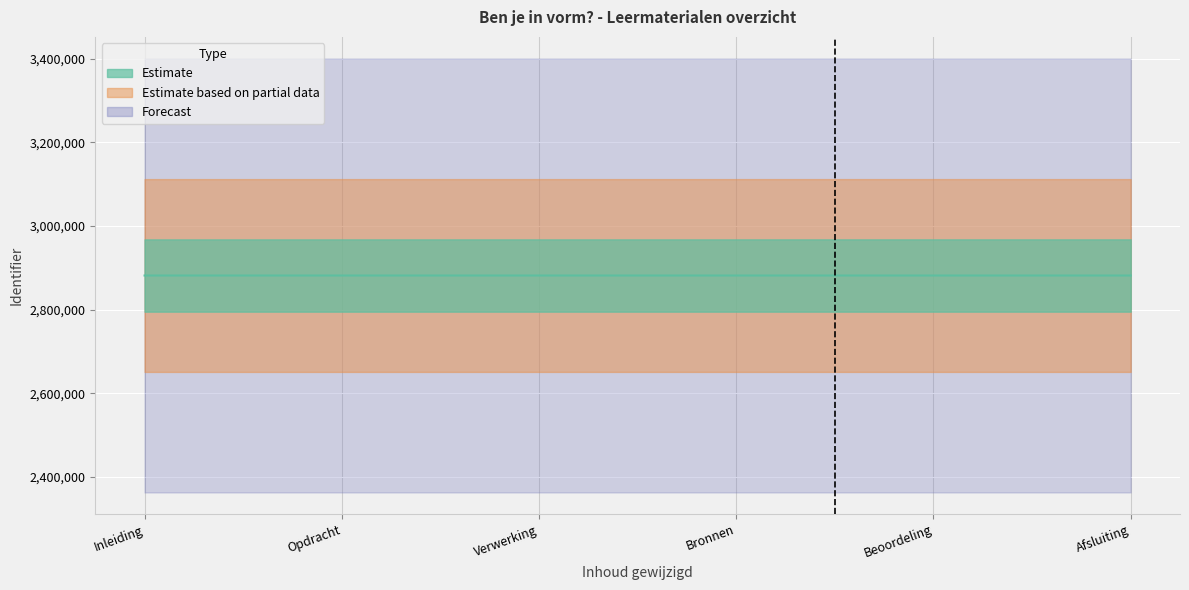

Rank the categories by value from highest to lowest.

Afsluiting, Beoordeling, Bronnen, Verwerking, Opdracht, Inleiding